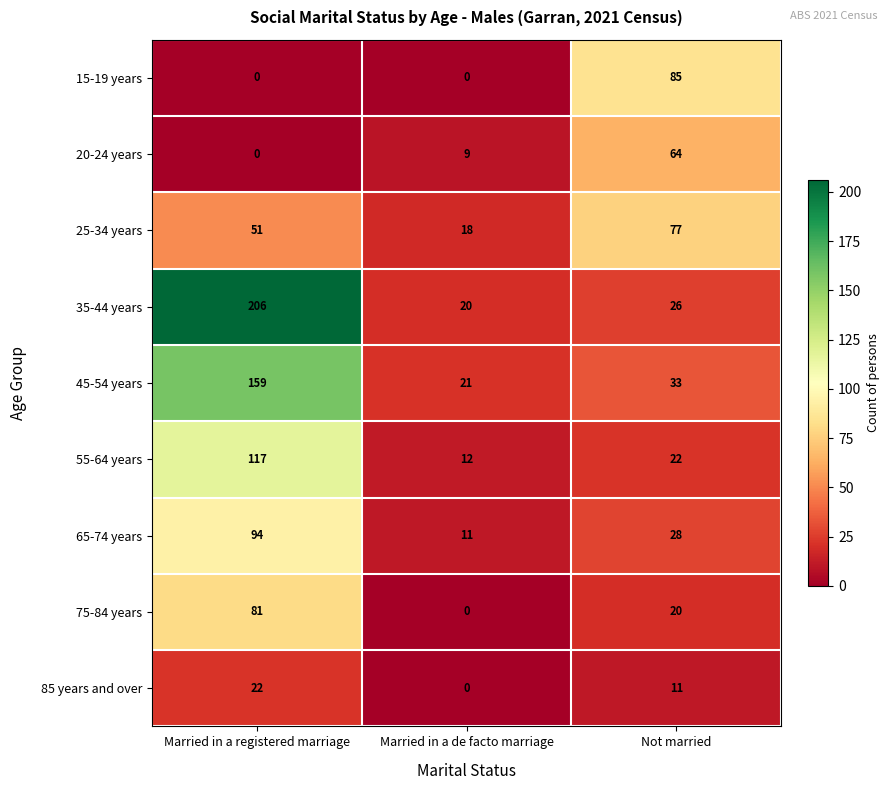

Which category has the highest value across all series?

Married in a registered marriage